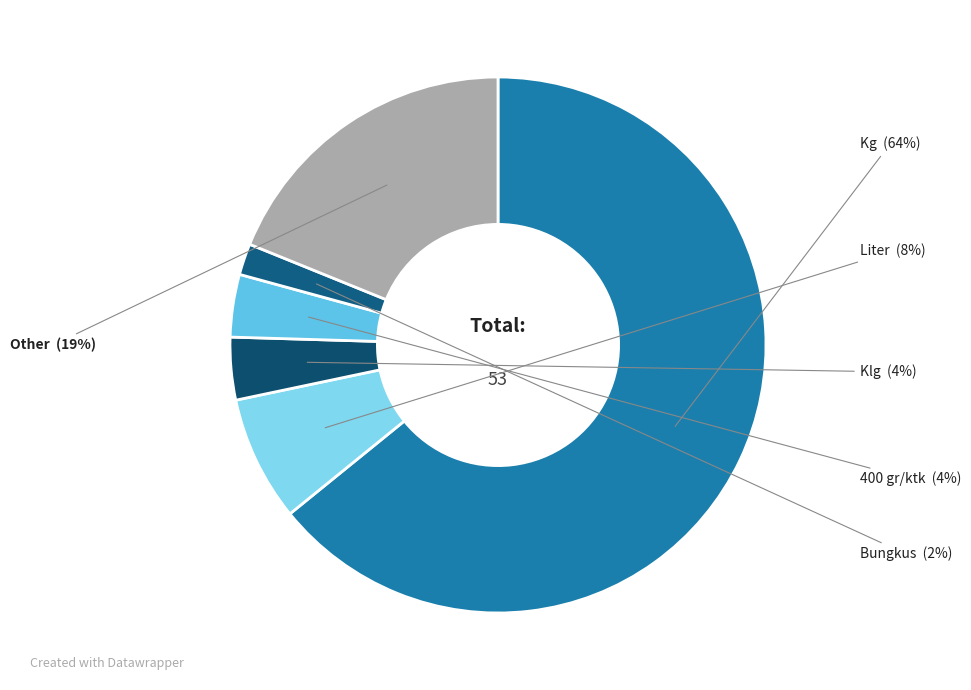

Count the number of slices in the pie.

6